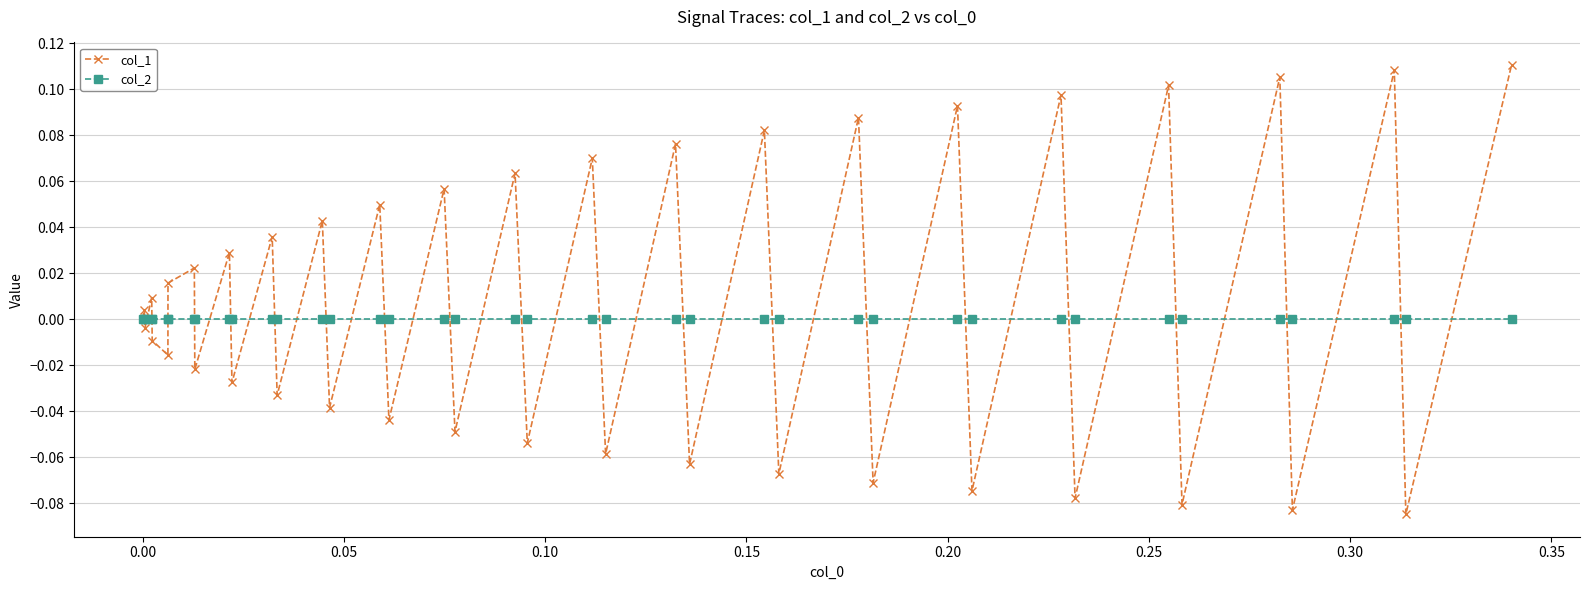

True or false: col_1 has more than 1 points higher than both neighbors.

True